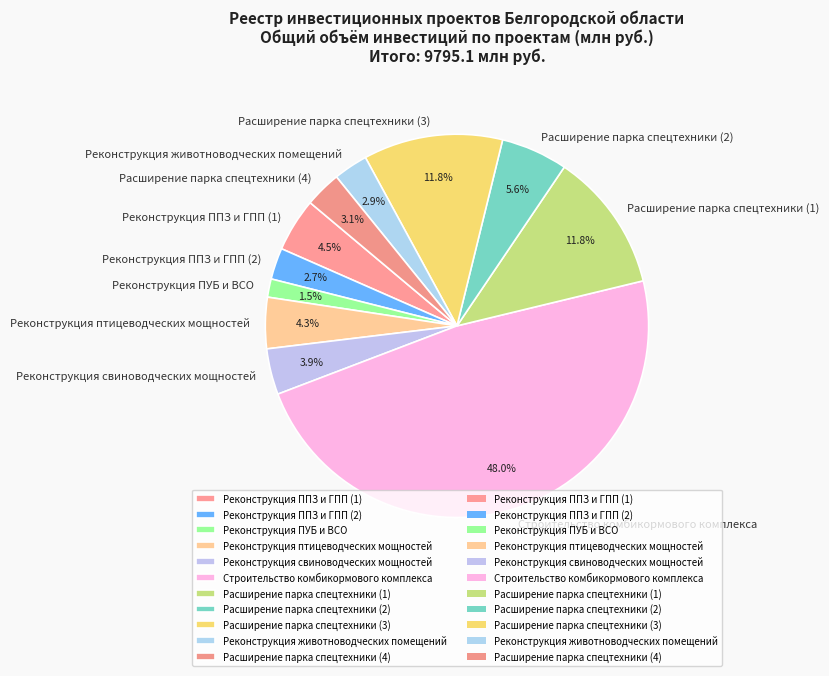

What is the ratio of the value at Реконструкция птицеводческих мощностей to the value at Реконструкция ППЗ и ГПП (1)?

1.0